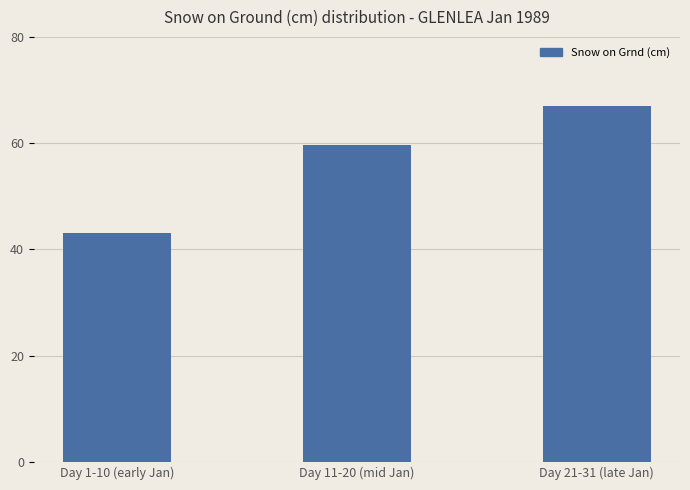

Read the value at Day 11-20 (mid Jan).

59.6